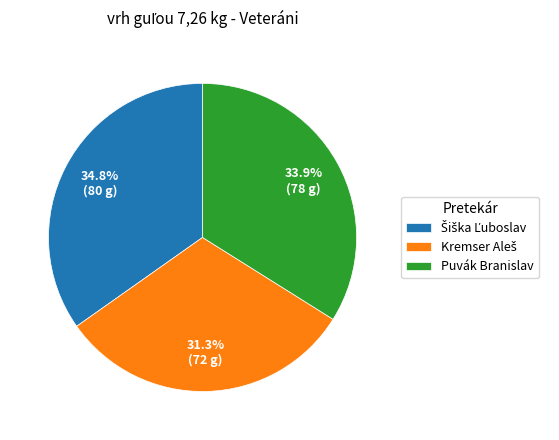

What portion of the pie excludes Puvák Branislav?

66.1%